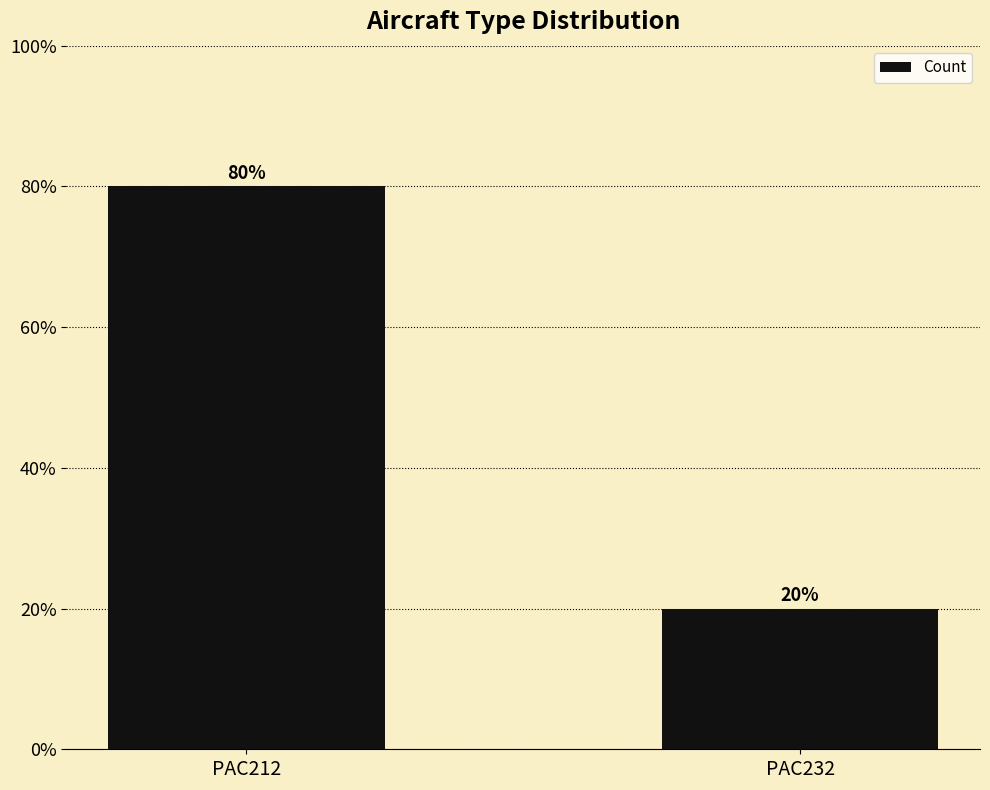

Rank the categories by value from highest to lowest.

PAC212, PAC232